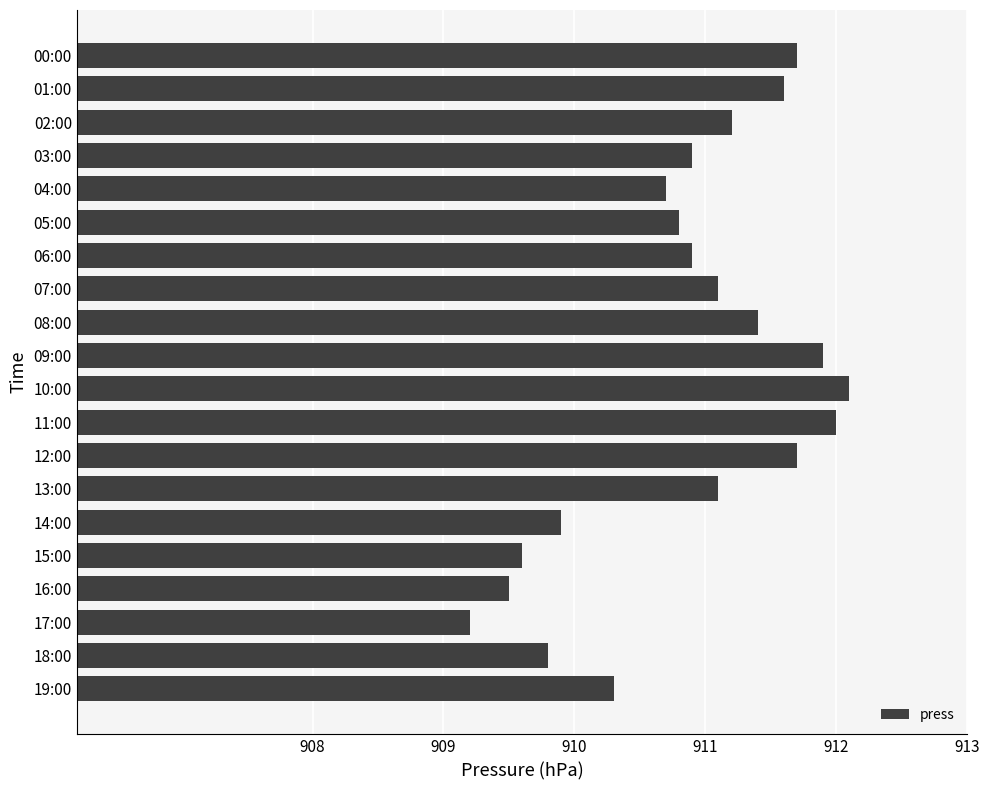

Reading top to bottom, extract all data points from this chart.

00:00=911.7	01:00=911.6	02:00=911.2	03:00=910.9	04:00=910.7	05:00=910.8	06:00=910.9	07:00=911.1	08:00=911.4	09:00=911.9	10:00=912.1	11:00=912.0	12:00=911.7	13:00=911.1	14:00=909.9	15:00=909.6	16:00=909.5	17:00=909.2	18:00=909.8	19:00=910.3